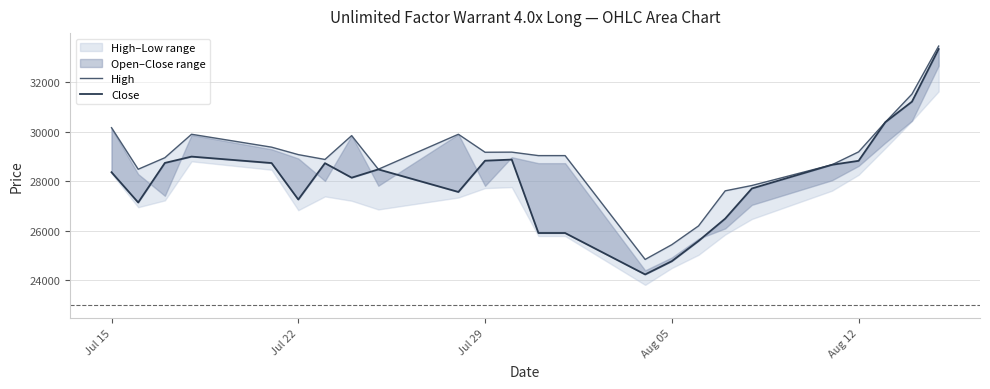

Does the chart display data point markers on the line(s)?

No